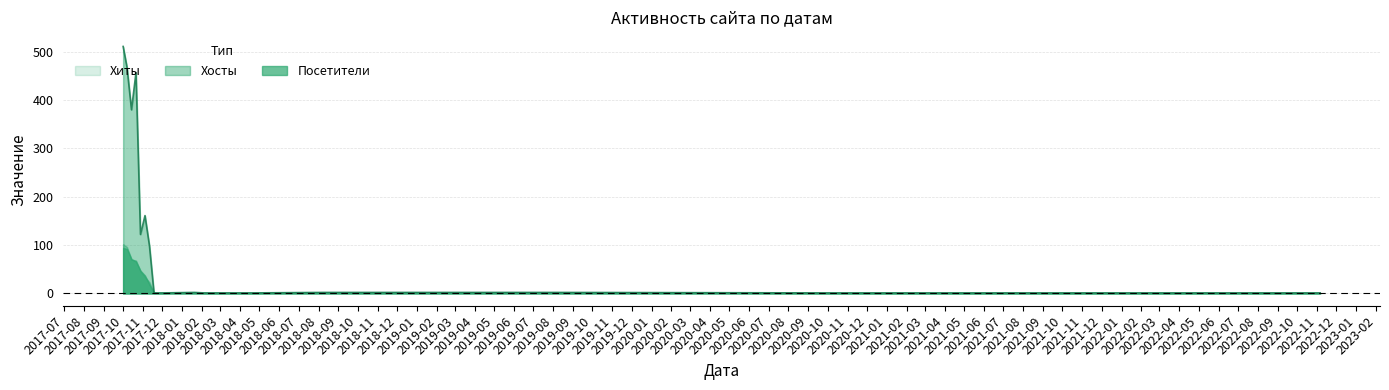

True or false: Хосты has a value of 96 at 2017-10-07.

True